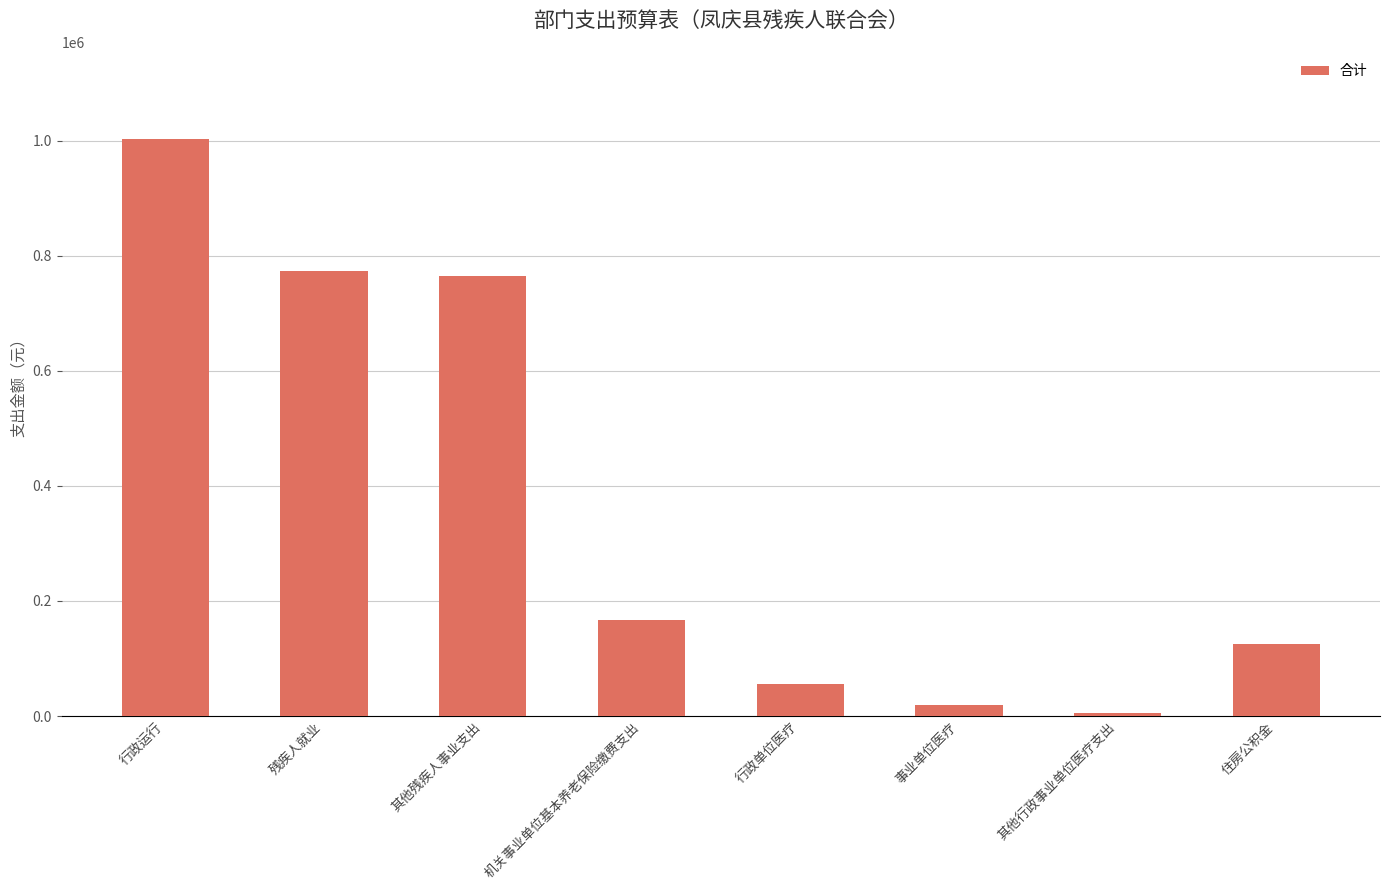

What is the change in value from 行政运行 to 机关事业单位基本养老保险缴费支出?

-836373.9